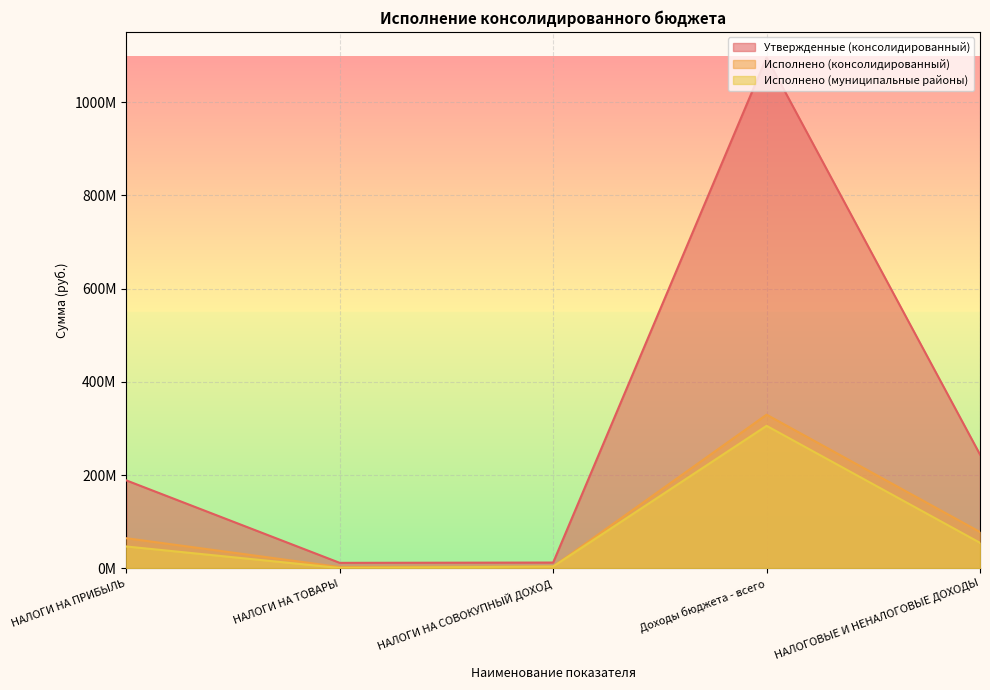

Which series has the widest spread of values?

Утвержденные (консолидированный)